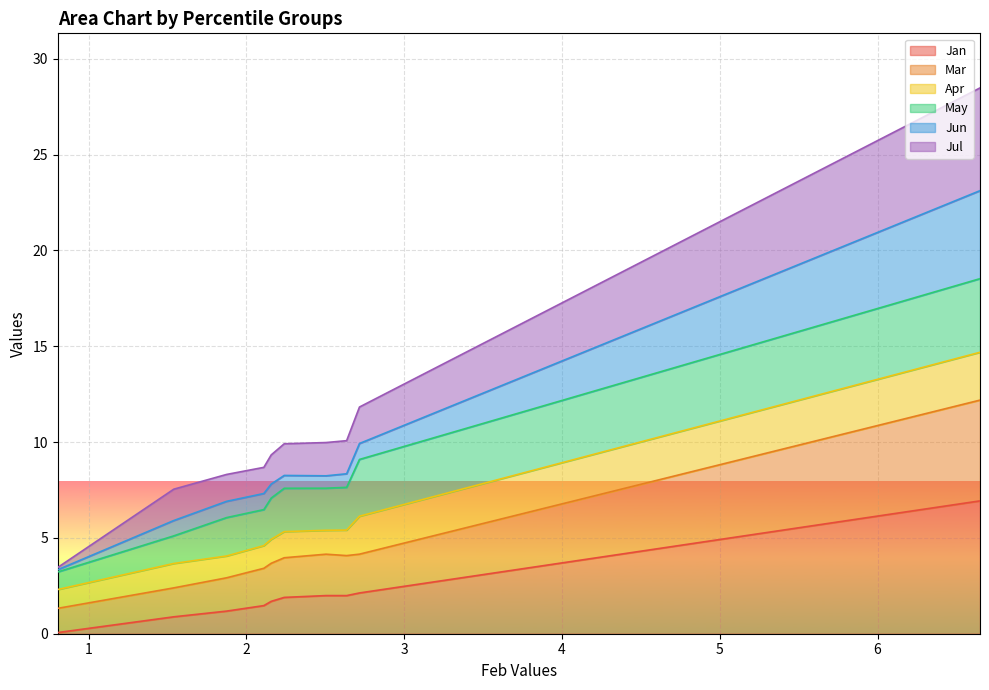

What is the minimum value shown in the chart?

0.1